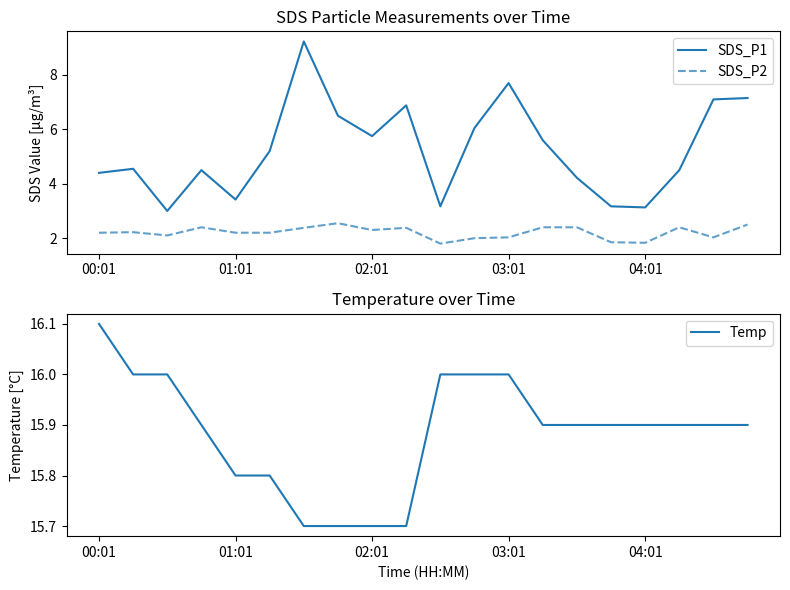

Count the Temp values in the range 15 to 16.

19